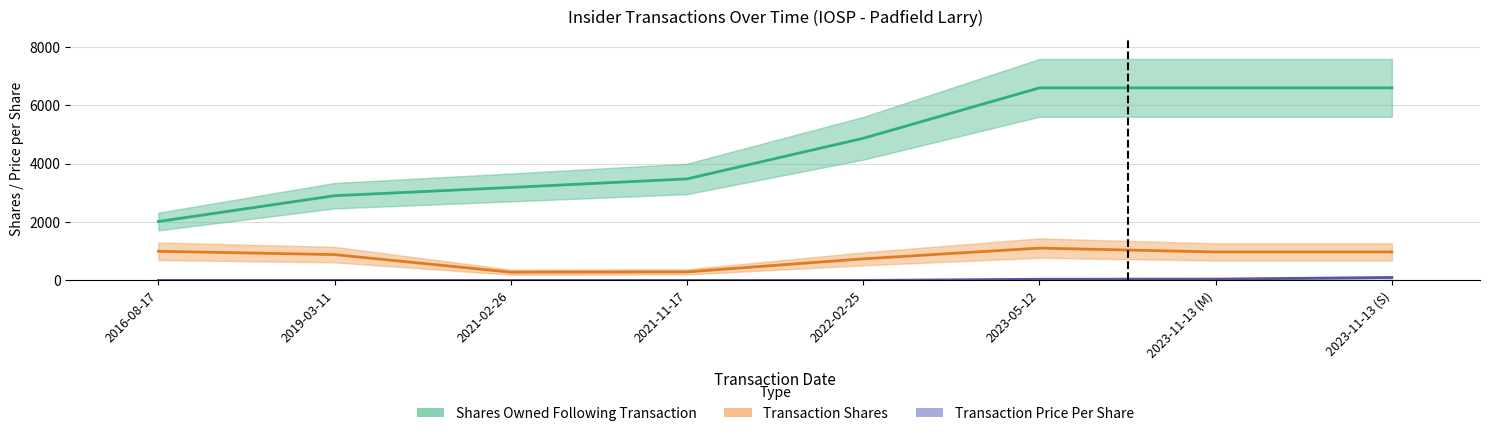

Reading left to right, what are all the values shown in this chart?

Shares Owned Following Transaction: 2016-08-17=2019.0	2019-03-11=2904.0	2021-02-26=3187.0	2021-11-17=3480.0	2022-02-25=4872.0	2023-05-12=6600.0	2023-11-13 (M)=6600.0	2023-11-13 (S)=6600.0
Transaction Shares: 2016-08-17=1000.0	2019-03-11=885.0	2021-02-26=283.0	2021-11-17=293.0	2022-02-25=740.0	2023-05-12=1108.0	2023-11-13 (M)=977.0	2023-11-13 (S)=977.0
Transaction Price Per Share: 2016-08-17=0.0	2019-03-11=0.0	2021-02-26=0.0	2021-11-17=0.0	2022-02-25=0.0	2023-05-12=40.6	2023-11-13 (M)=46.0	2023-11-13 (S)=101.5